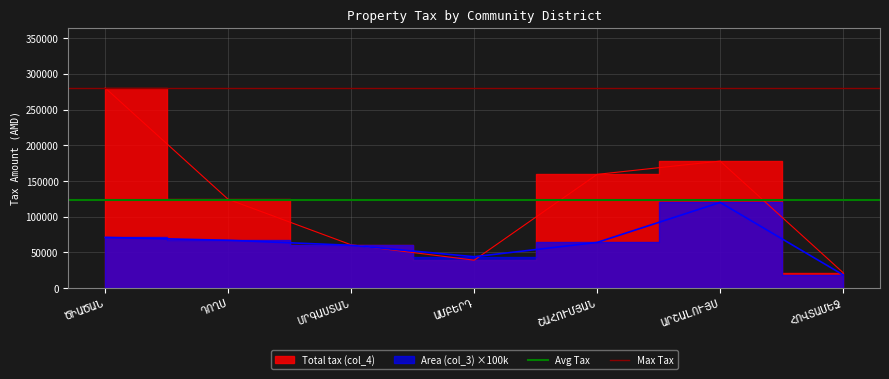

Does the chart have visible grid lines?

Yes